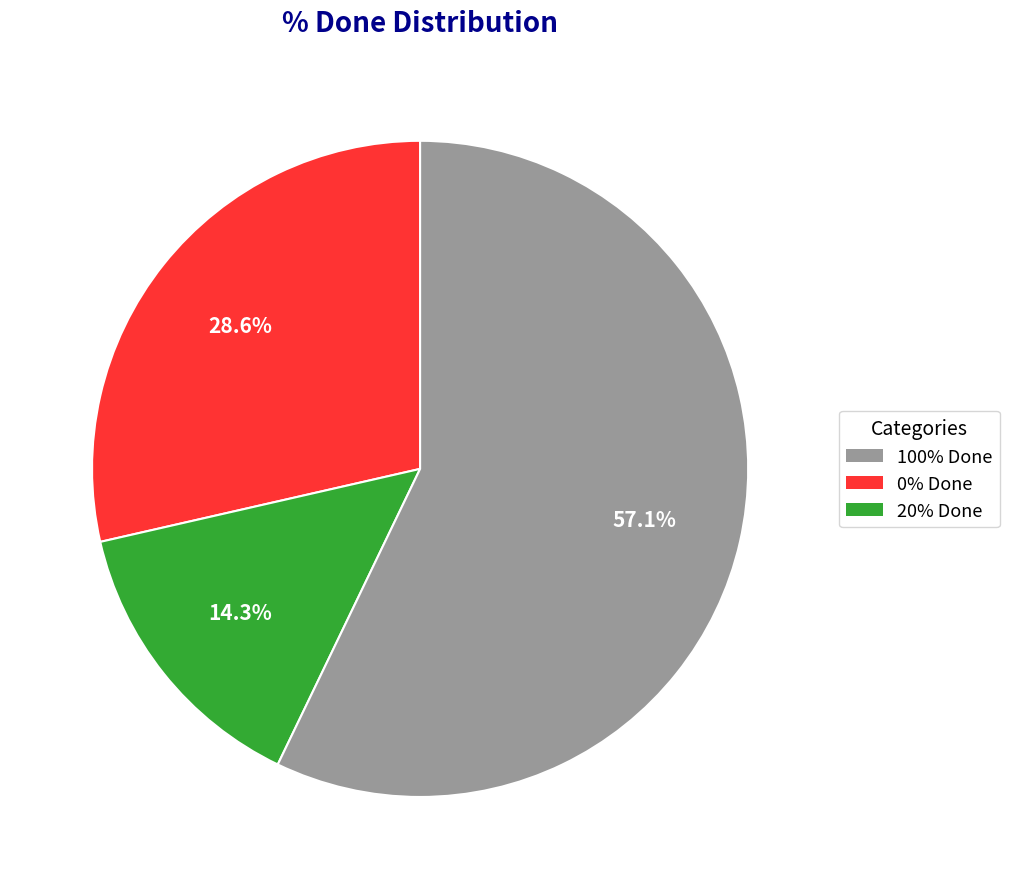

Is there a majority slice in this chart?

Yes